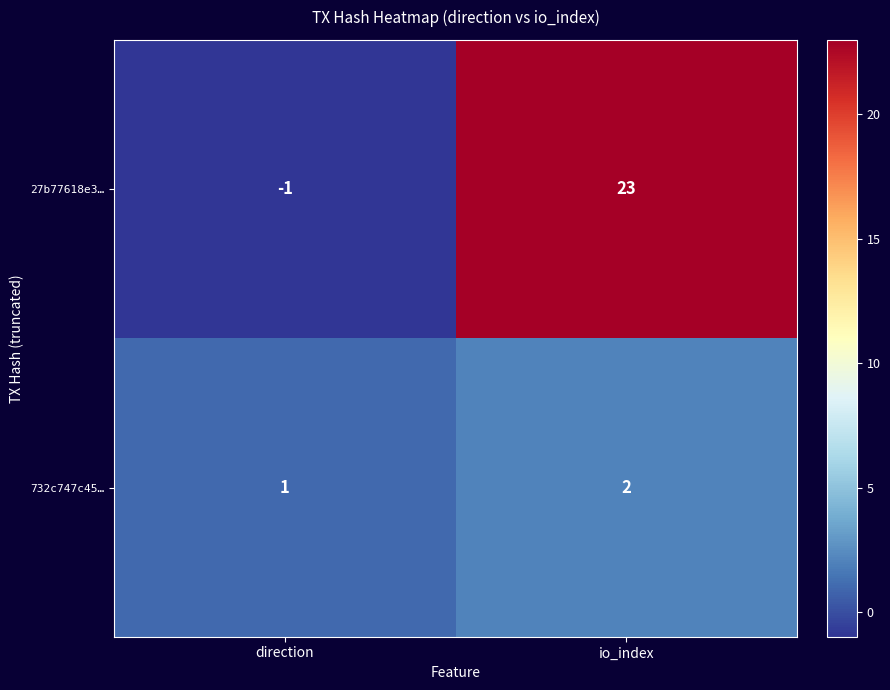

Count the number of categories in the chart.

2